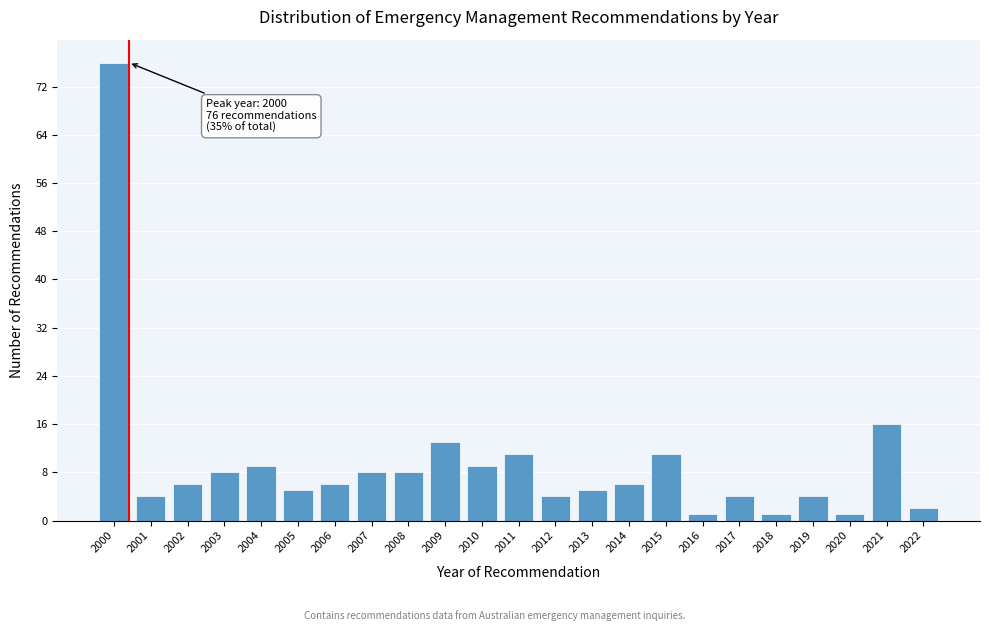

Reading left to right, what are all the values shown in this chart?

2000=76	2001=4	2002=6	2003=8	2004=9	2005=5	2006=6	2007=8	2008=8	2009=13	2010=9	2011=11	2012=4	2013=5	2014=6	2015=11	2016=1	2017=4	2018=1	2019=4	2020=1	2021=16	2022=2